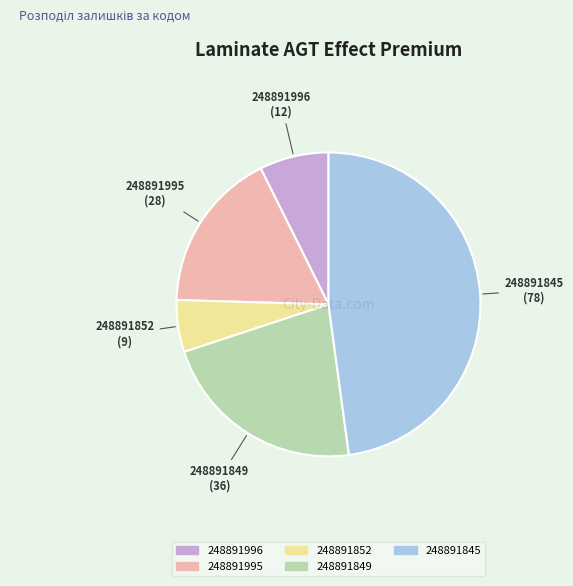

Is there a majority slice in this chart?

No